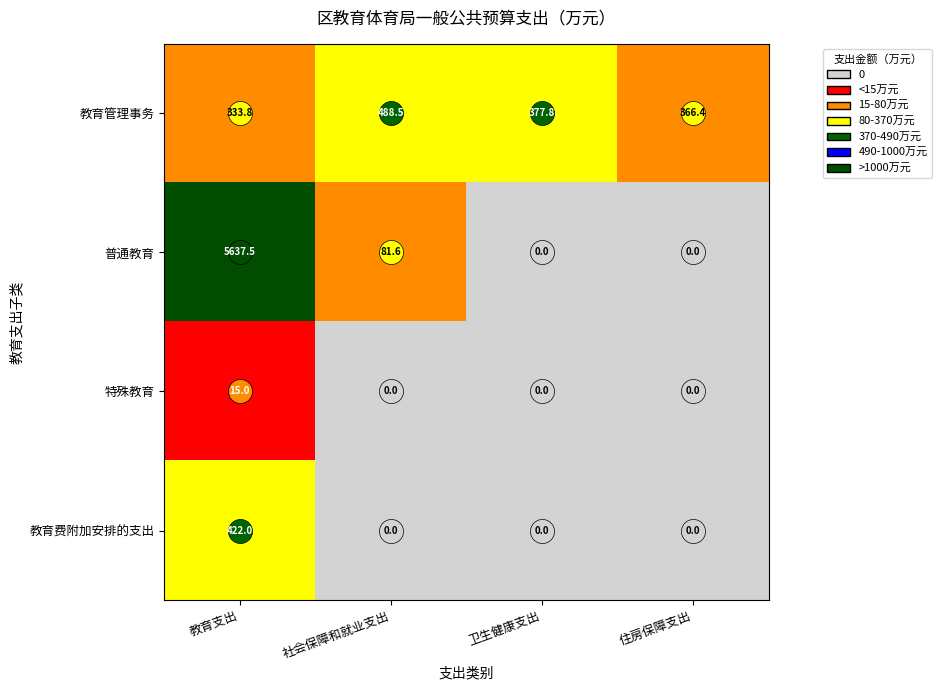

Between 教育支出 and 住房保障支出, which series saw the biggest shift?

普通教育